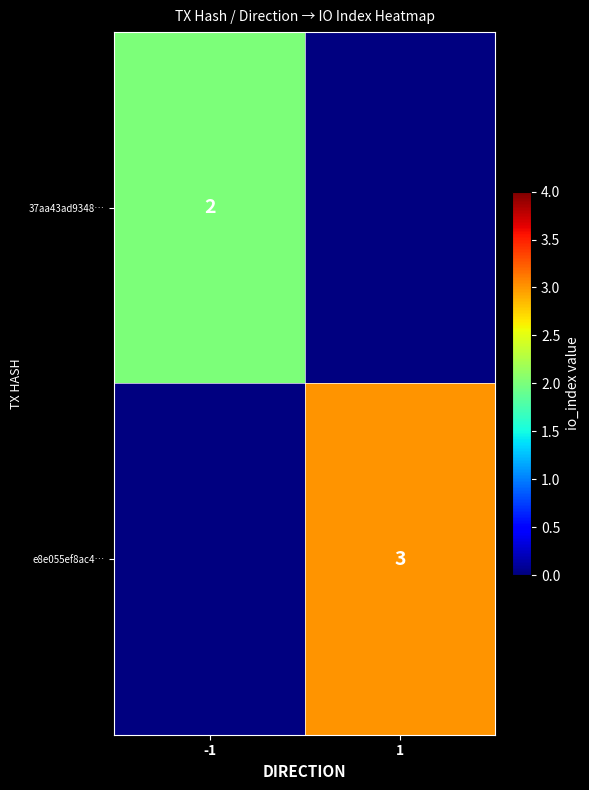

The e8e055ef8ac4… series shows 2 at 1. True or false?

False